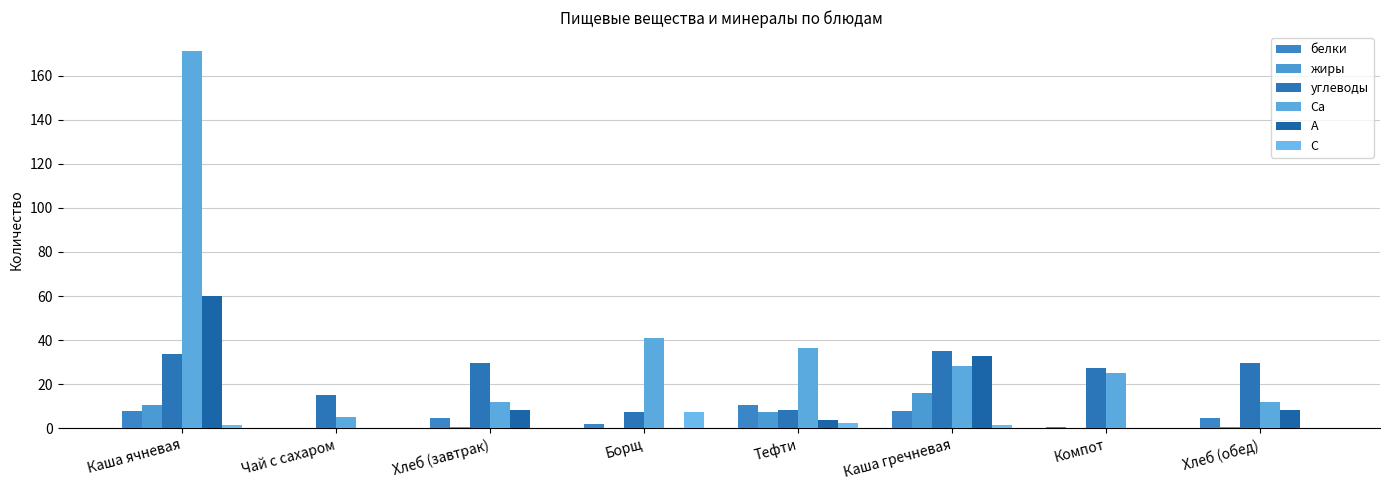

What is the sum of the белки values at Хлеб (завтрак) and Чай с сахаром?

4.8